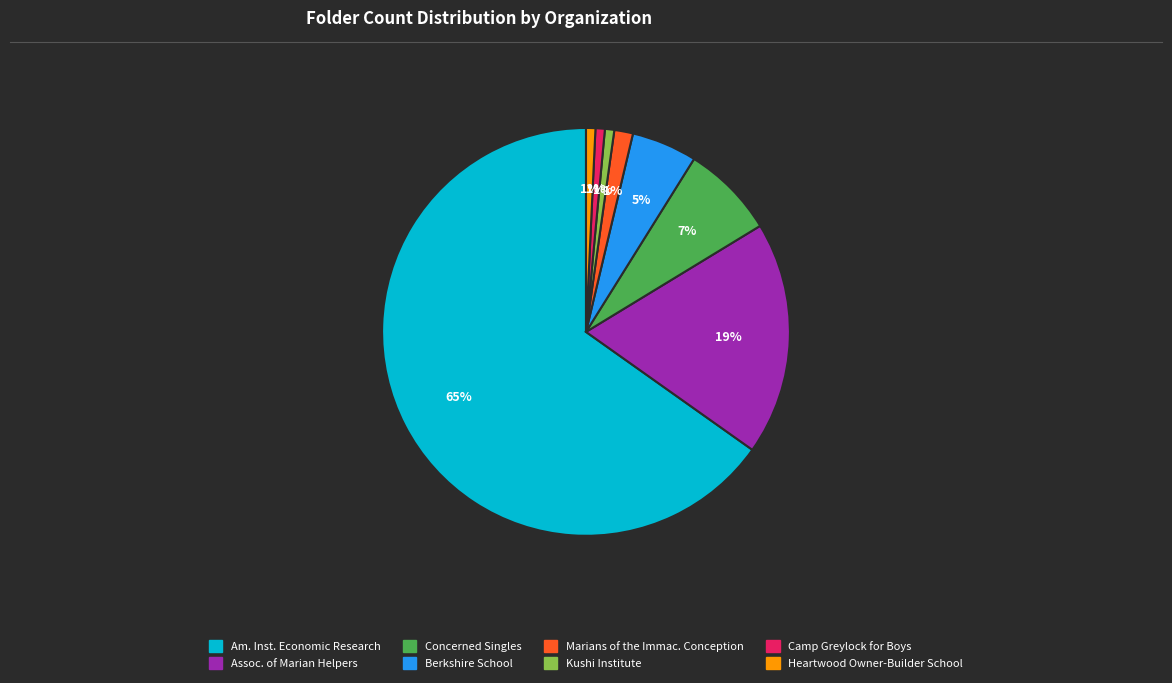

Does any single category account for the majority?

Yes